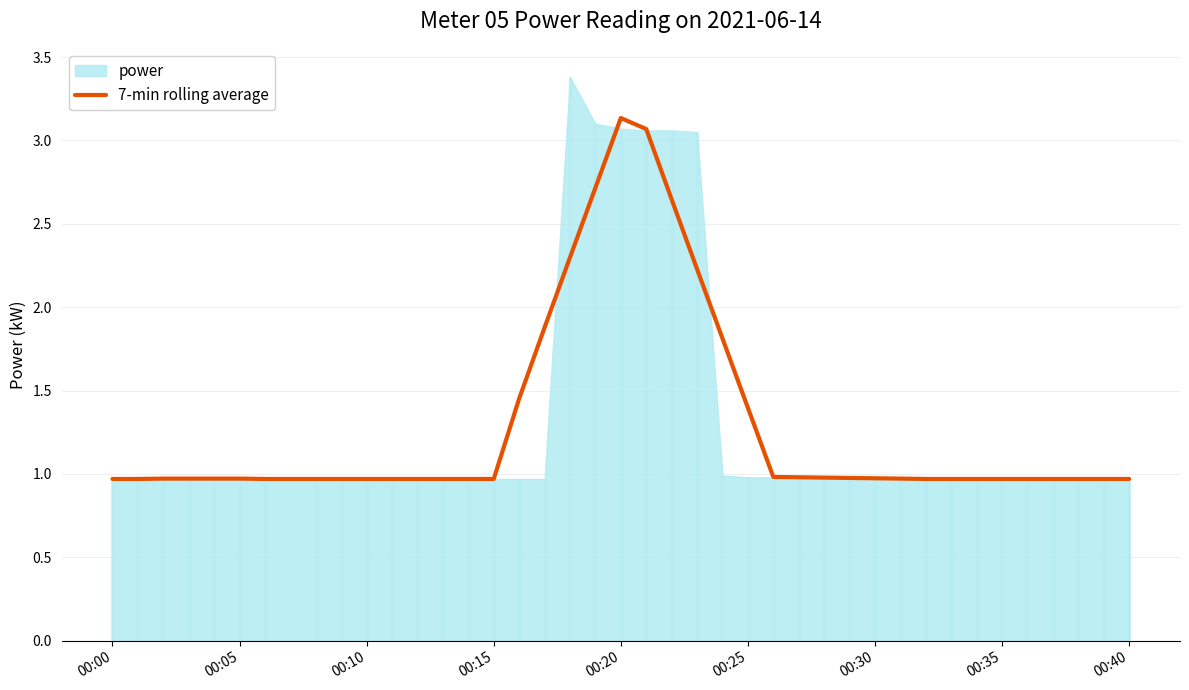

Which label corresponds to the smallest value in the chart?

00:00